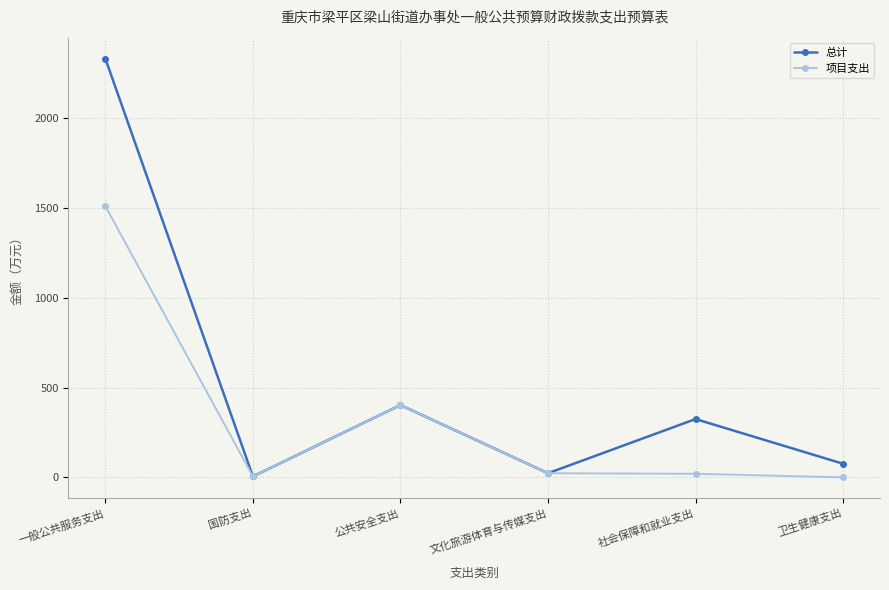

Which series has the widest spread of values?

总计